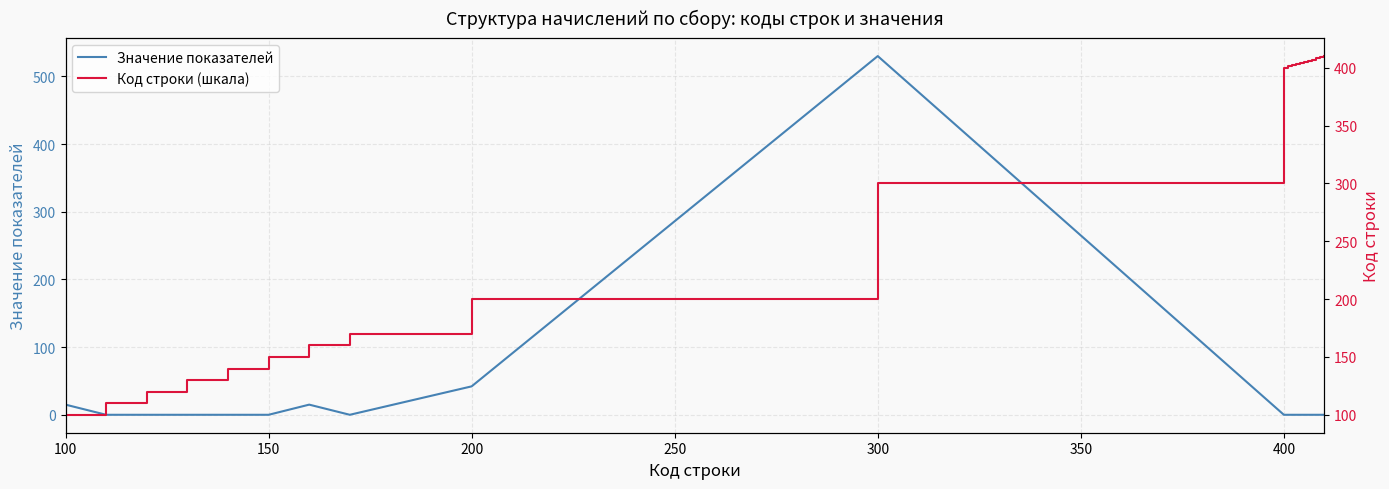

Which series has the largest total across all categories?

Код строки (шкала)